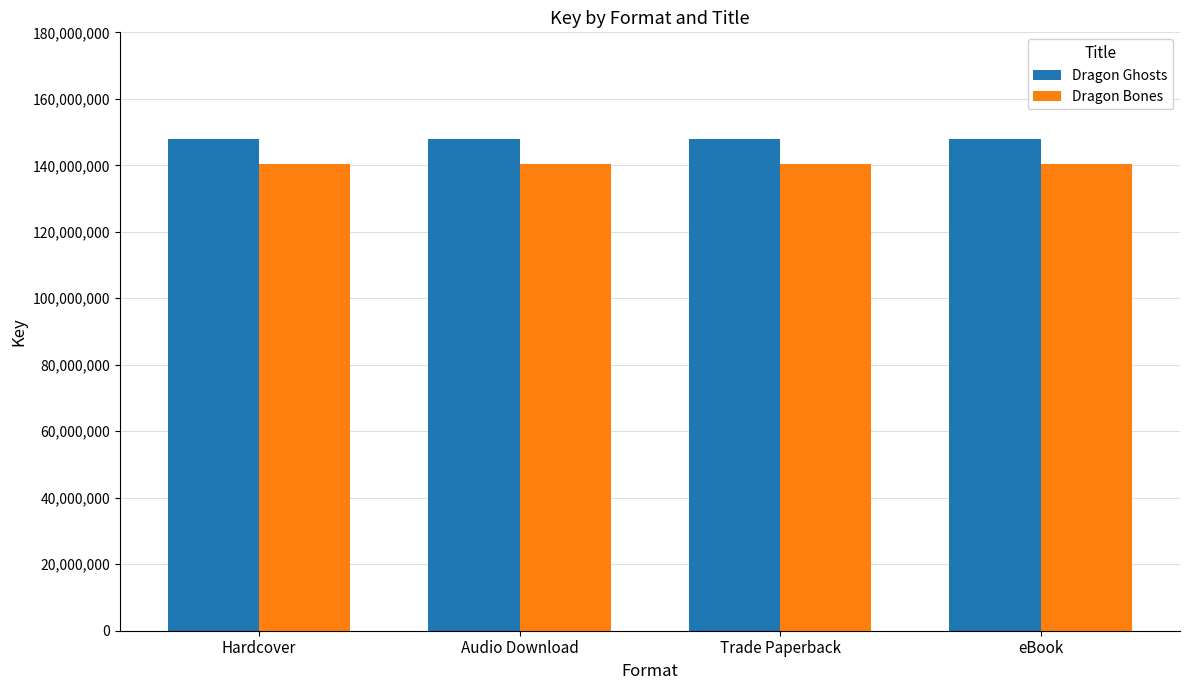

True or false: Dragon Bones has a value of 37398480 at eBook.

False